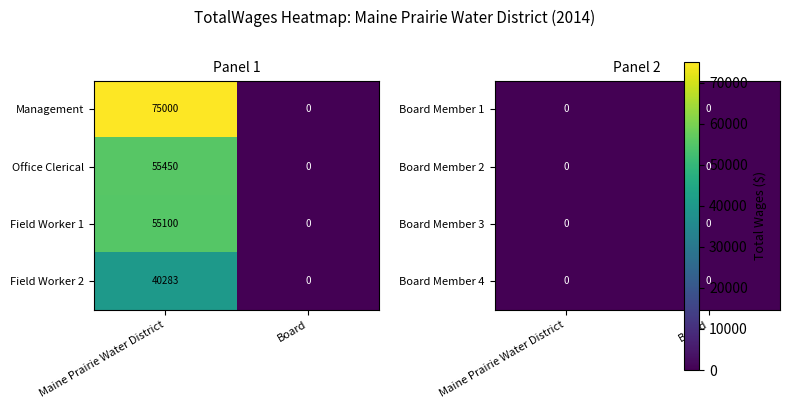

How many data points in Management are less than 75000?

1